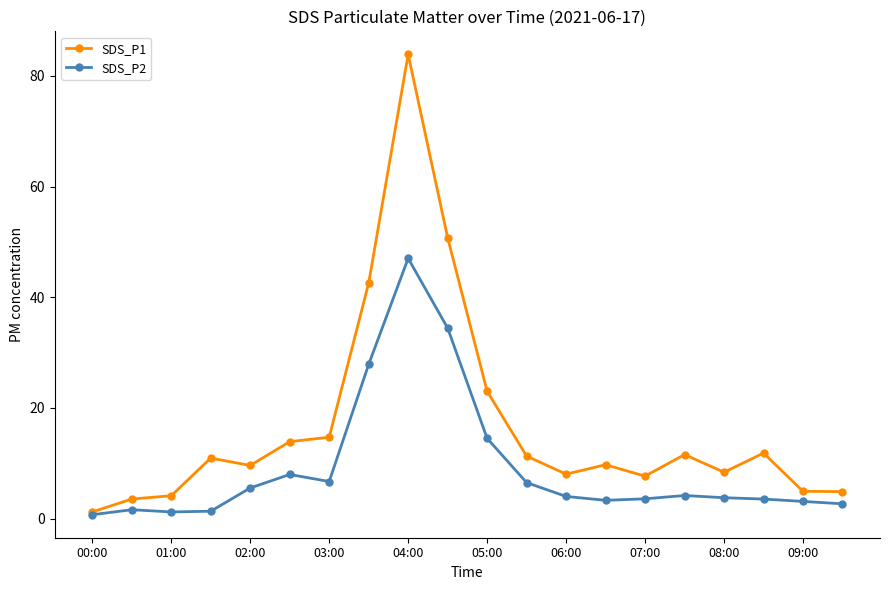

How many series are shown in this chart?

2